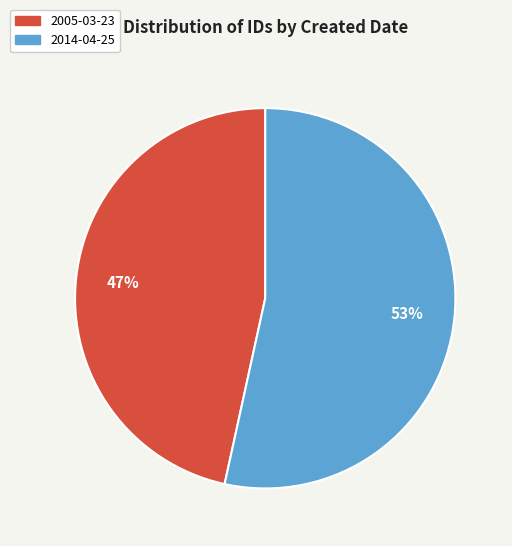

Does any single category account for the majority?

Yes